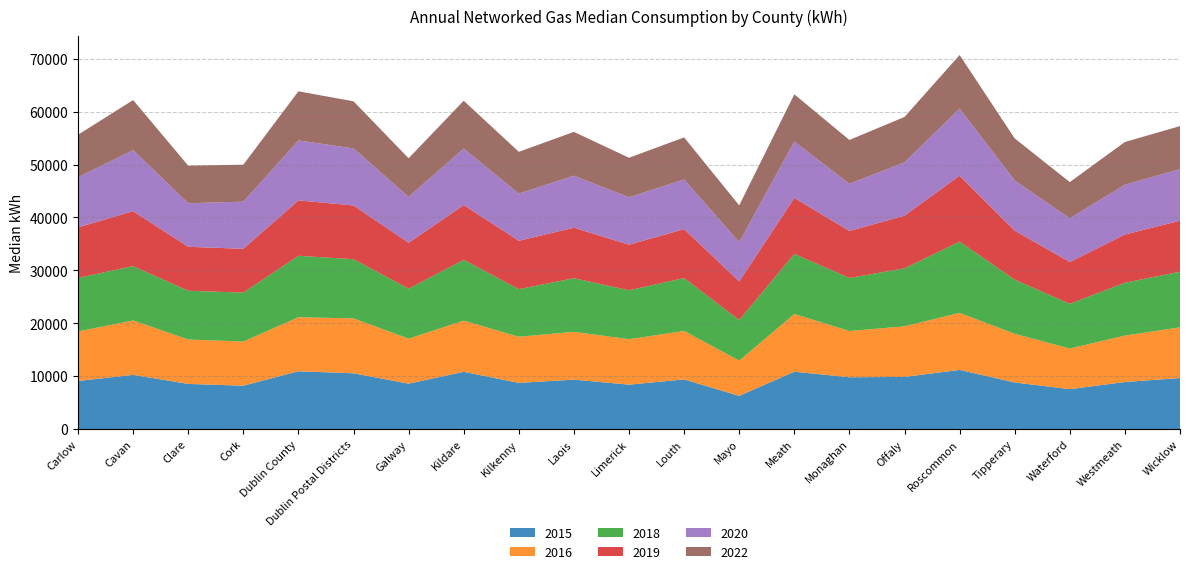

Reading left to right, what are all the values shown in this chart?

2016: Carlow=9353	Cavan=10282	Clare=8393	Cork=8343	Dublin County=10221	Dublin Postal Districts=10375	Galway=8507	Kildare=9672	Kilkenny=8710	Laois=9035	Limerick=8586	Louth=9157	Mayo=6665	Meath=10909	Monaghan=8745	Offaly=9565	Roscommon=10779	Tipperary=9198	Waterford=7684	Westmeath=8783	Wicklow=9584
2019: Carlow=9538	Cavan=10387	Clare=8308	Cork=8279	Dublin County=10472	Dublin Postal Districts=10154	Galway=8665	Kildare=10344	Kilkenny=9150	Laois=9547	Limerick=8617	Louth=9243	Mayo=7302	Meath=10572	Monaghan=8884	Offaly=9952	Roscommon=12454	Tipperary=9271	Waterford=7891	Westmeath=9118	Wicklow=9644
2022: Carlow=8024	Cavan=9448	Clare=7101	Cork=6982	Dublin County=9284	Dublin Postal Districts=8910	Galway=7294	Kildare=9022	Kilkenny=7909	Laois=8275	Limerick=7469	Louth=7943	Mayo=6958	Meath=8929	Monaghan=8283	Offaly=8585	Roscommon=10114	Tipperary=7957	Waterford=6839	Westmeath=8068	Wicklow=8134
2015: Carlow=9098	Cavan=10252	Clare=8537	Cork=8204	Dublin County=10929	Dublin Postal Districts=10547	Galway=8585	Kildare=10828	Kilkenny=8737	Laois=9349	Limerick=8401	Louth=9390	Mayo=6276	Meath=10847	Monaghan=9795	Offaly=9864	Roscommon=11187	Tipperary=8811	Waterford=7546	Westmeath=8897	Wicklow=9649
2018: Carlow=10129	Cavan=10265	Clare=9217	Cork=9249	Dublin County=11602	Dublin Postal Districts=11192	Galway=9454	Kildare=11494	Kilkenny=8998	Laois=10133	Limerick=9249	Louth=10003	Mayo=7671	Meath=11355	Monaghan=10022	Offaly=10958	Roscommon=13475	Tipperary=10232	Waterford=8455	Westmeath=9982	Wicklow=10514
2020: Carlow=9495	Cavan=11554	Clare=8231	Cork=8916	Dublin County=11336	Dublin Postal Districts=10780	Galway=8686	Kildare=10698	Kilkenny=8906	Laois=9834	Limerick=8962	Louth=9395	Mayo=7417	Meath=10666	Monaghan=8916	Offaly=10074	Roscommon=12689	Tipperary=9476	Waterford=8267	Westmeath=9416	Wicklow=9740